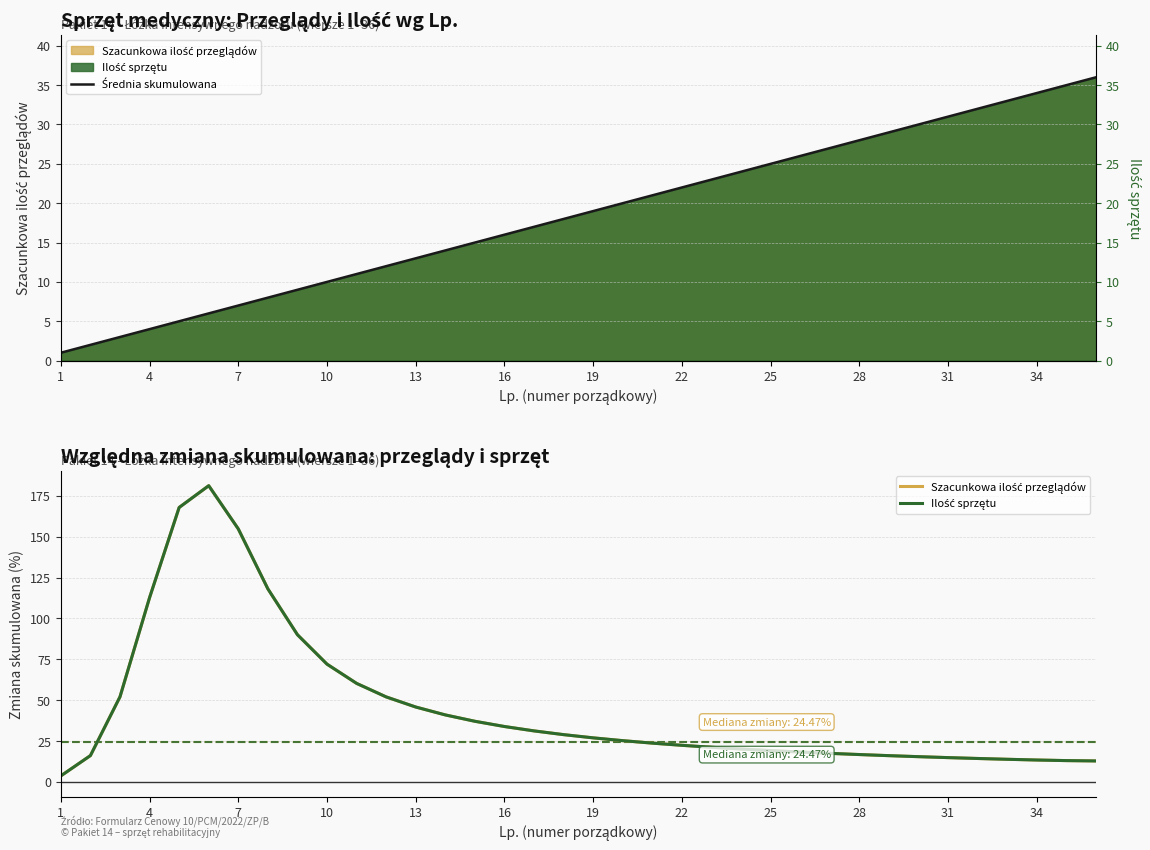

Which category has the highest value in the Szacunkowa ilość przeglądów series?

16